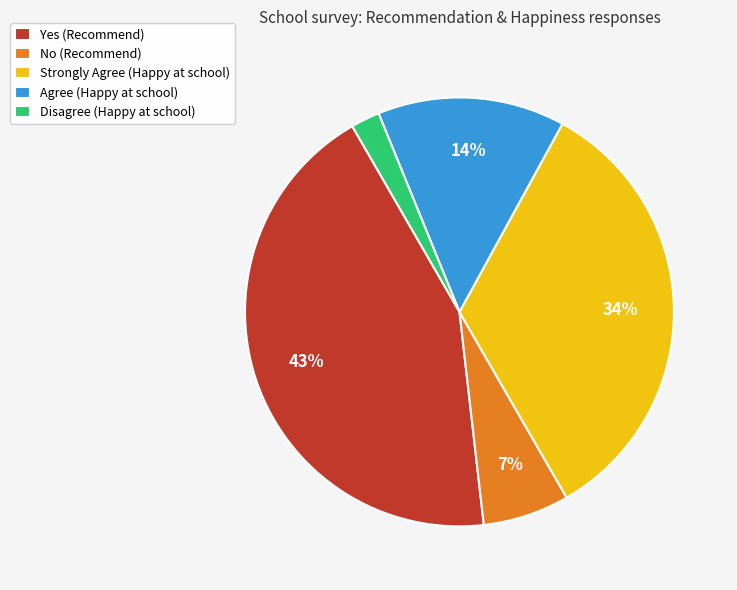

Rank the categories by value from lowest to highest.

Disagree (Happy at school), No (Recommend), Agree (Happy at school), Strongly Agree (Happy at school), Yes (Recommend)